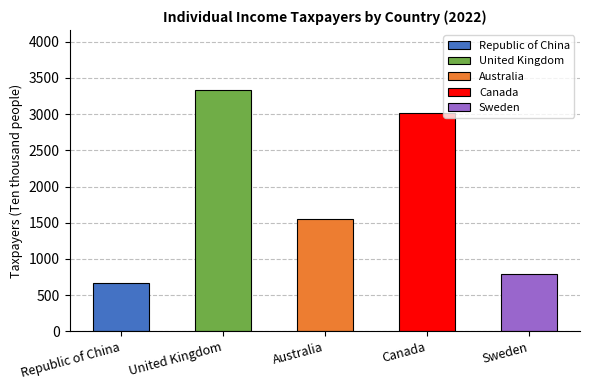

Rank the series by their maximum value, from lowest to highest.

Republic of China, Sweden, Australia, Canada, United Kingdom